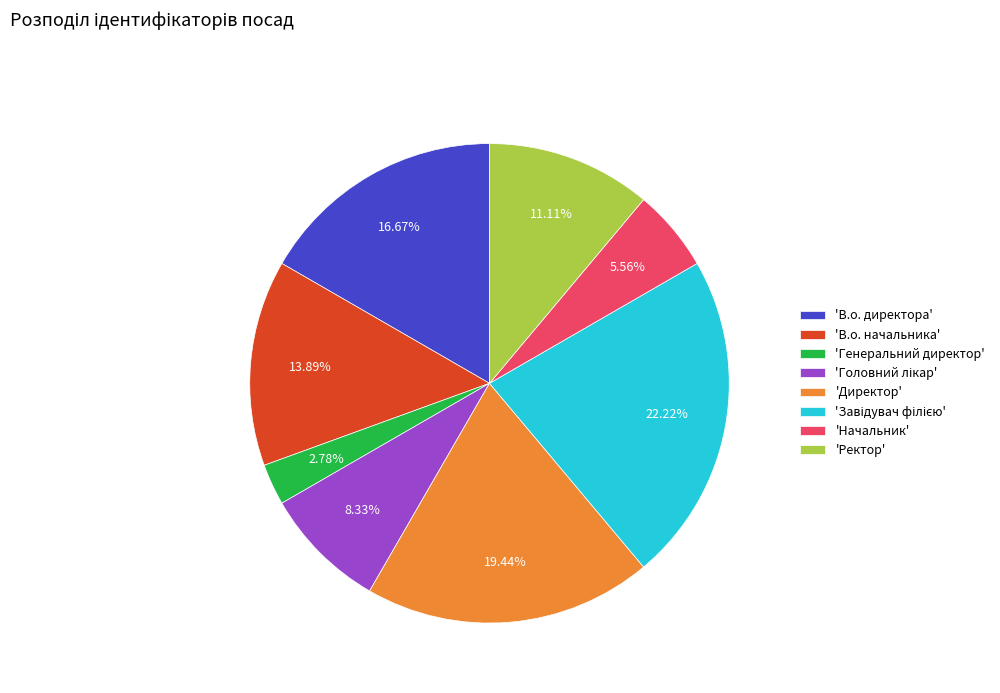

How many segments does this pie chart have?

8